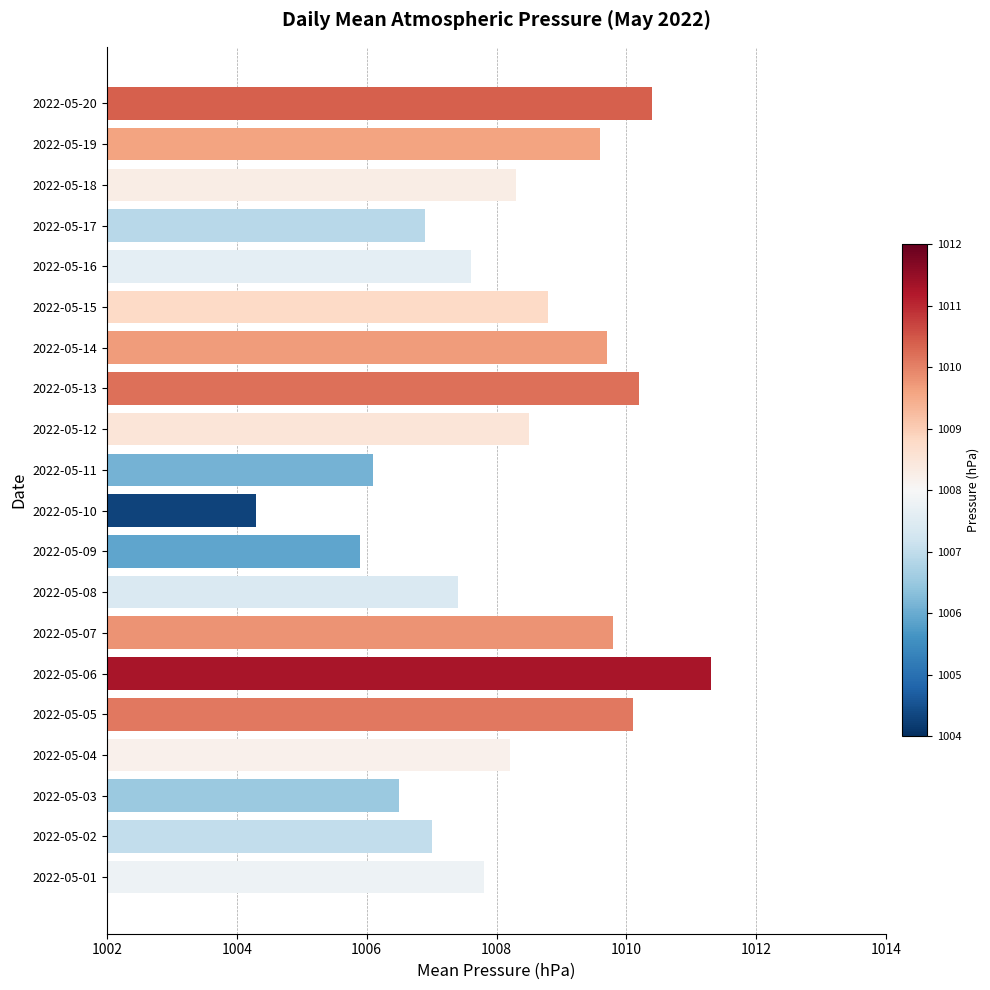

What is the minimum value shown in the chart?

1004.3